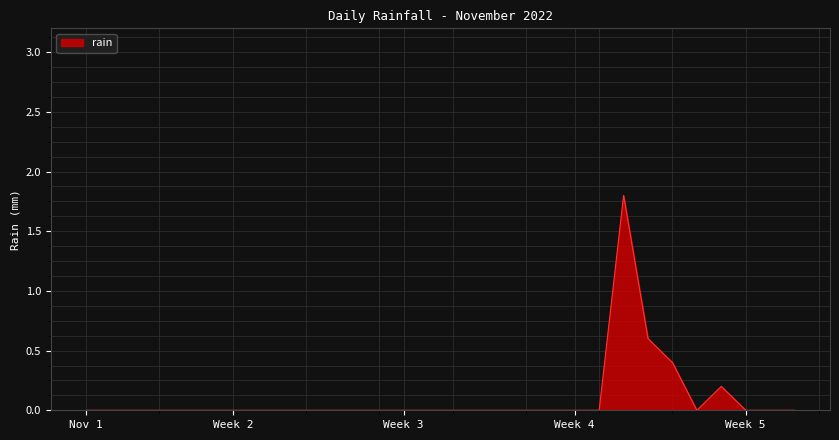

Reading right to left, list all the values displayed in this chart.

0.0	0.0	0.0	0.2	0.0	0.4	0.6	1.8	0.0	0.0	0.0	0.0	0.0	0.0	0.0	0.0	0.0	0.0	0.0	0.0	0.0	0.0	0.0	0.0	0.0	0.0	0.0	0.0	0.0	0.0